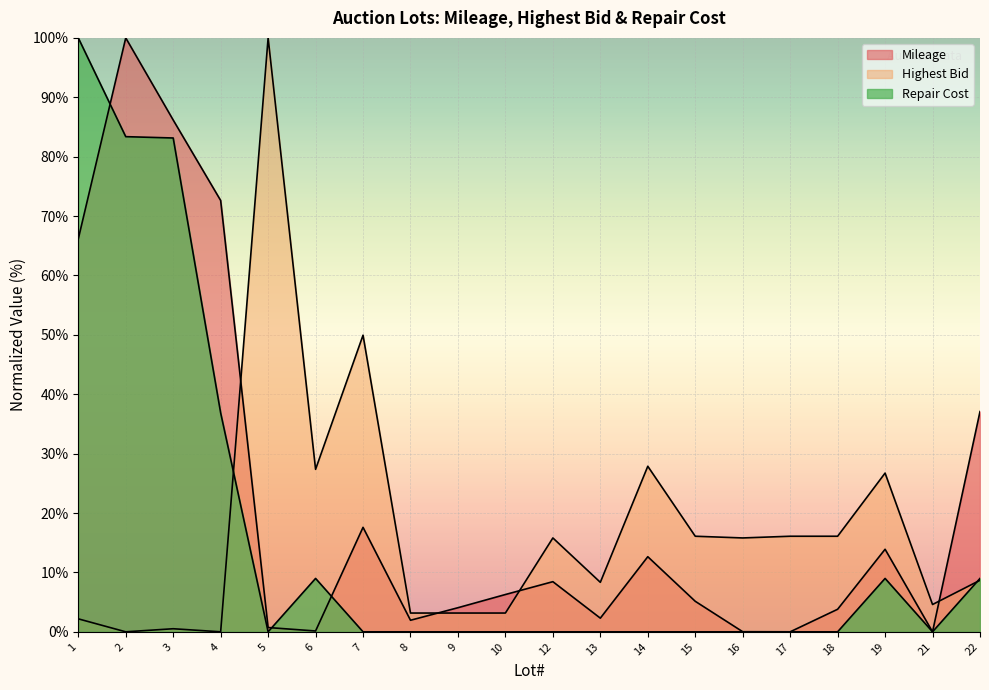

Rank the series at 21 from lowest to highest value.

Repair Cost, Mileage, Highest Bid